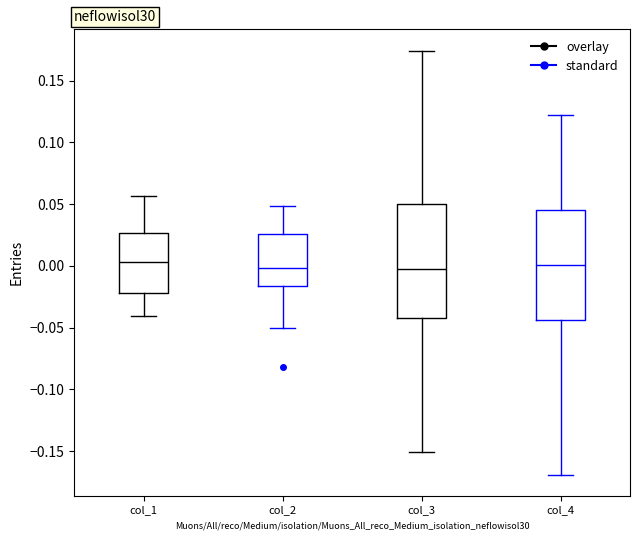

Reading left to right, read every box against the y-axis: the position of its median line, the range the box covers, and the ends of its whiskers. The values are not printed on the chart, so give them approximately, as read against the axis.

col_1: median 0.005, box -0.020 to 0.025, whiskers -0.040 to 0.055
col_2: median 0.000, box -0.015 to 0.025, whiskers -0.050 to 0.050
col_3: median -0.005, box -0.040 to 0.050, whiskers -0.150 to 0.175
col_4: median 0.000, box -0.045 to 0.045, whiskers -0.170 to 0.120